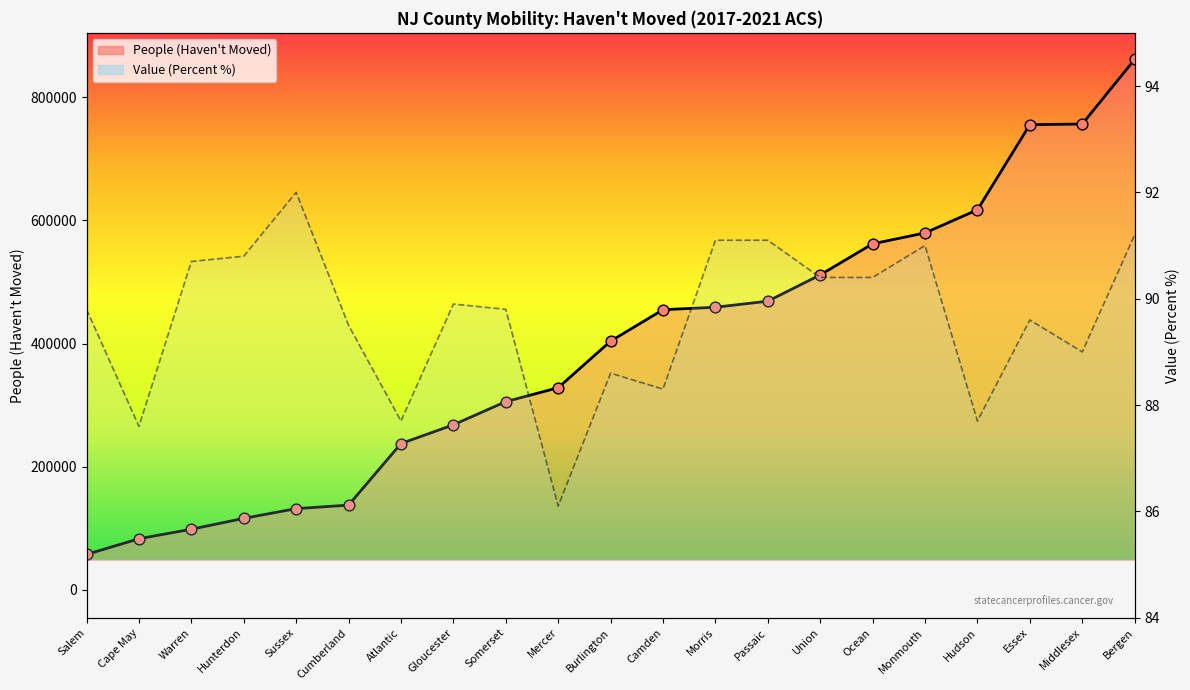

What is the total value across all series at Warren?

98646.7